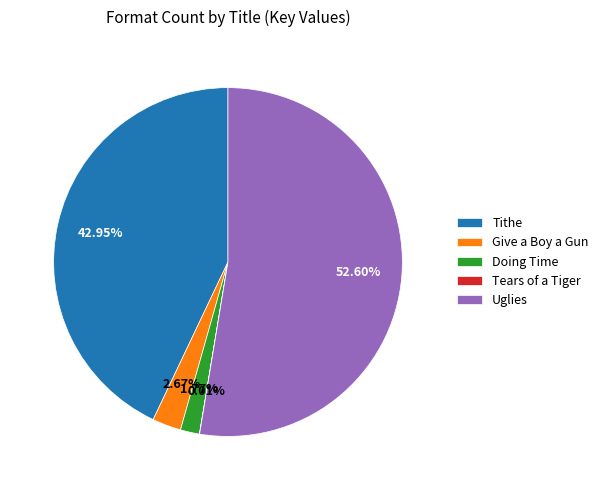

Combined, do Tithe and Give a Boy a Gun account for over 50%?

No